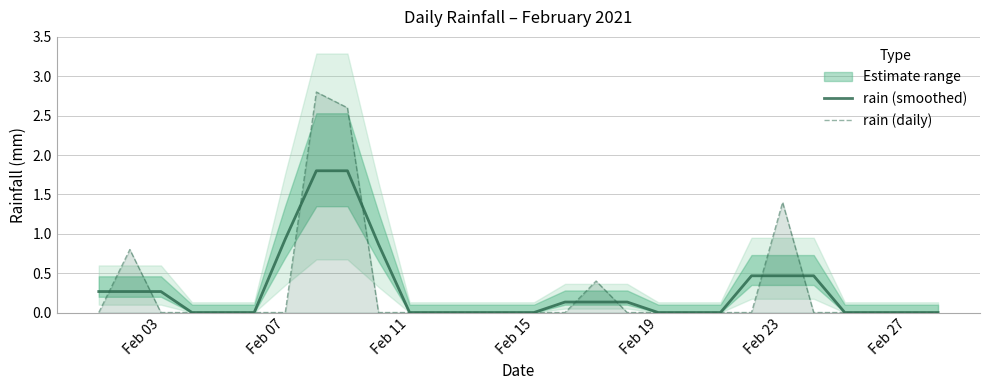

The value of rain (smoothed) at Feb 15 is 1.2. True or false?

False